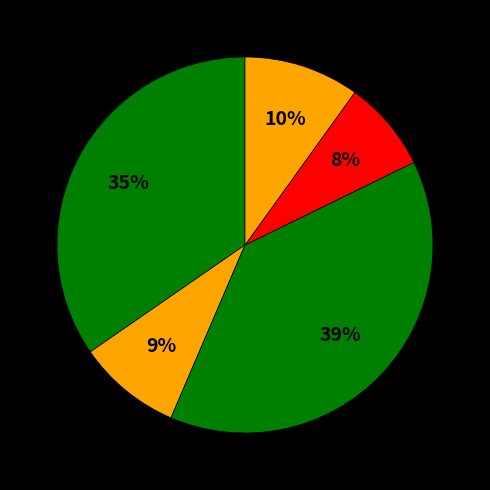

How many slices are in this pie chart?

5